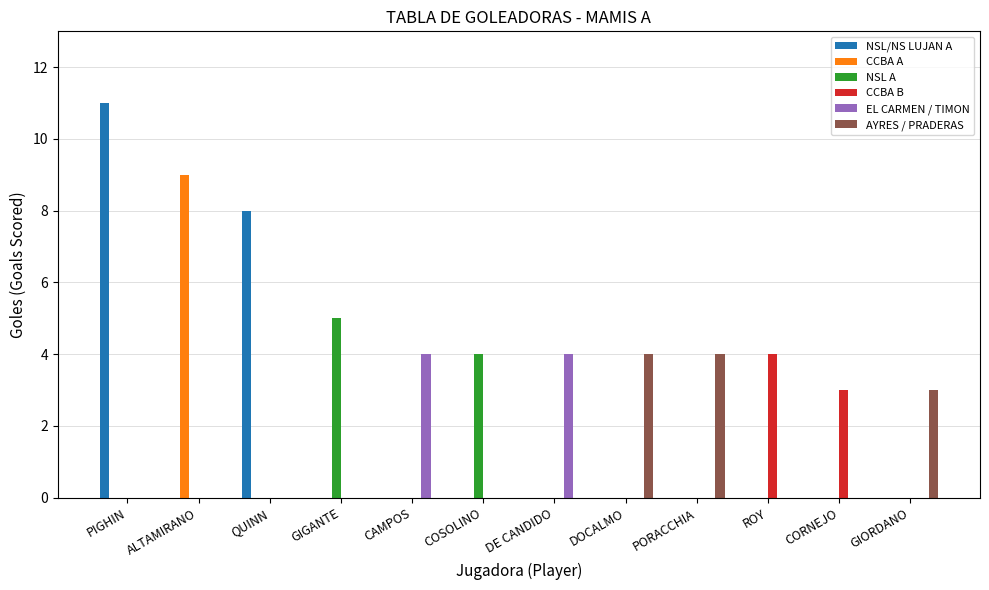

What is the sum of all CCBA A values?

9